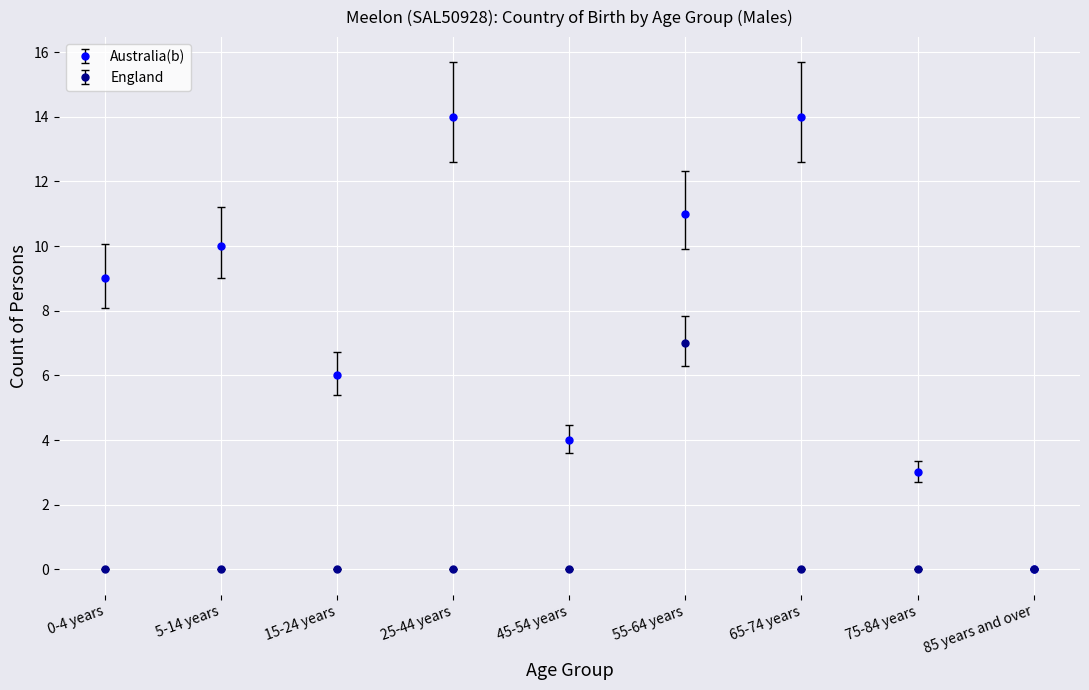

Which series has the widest spread of values?

Australia(b)